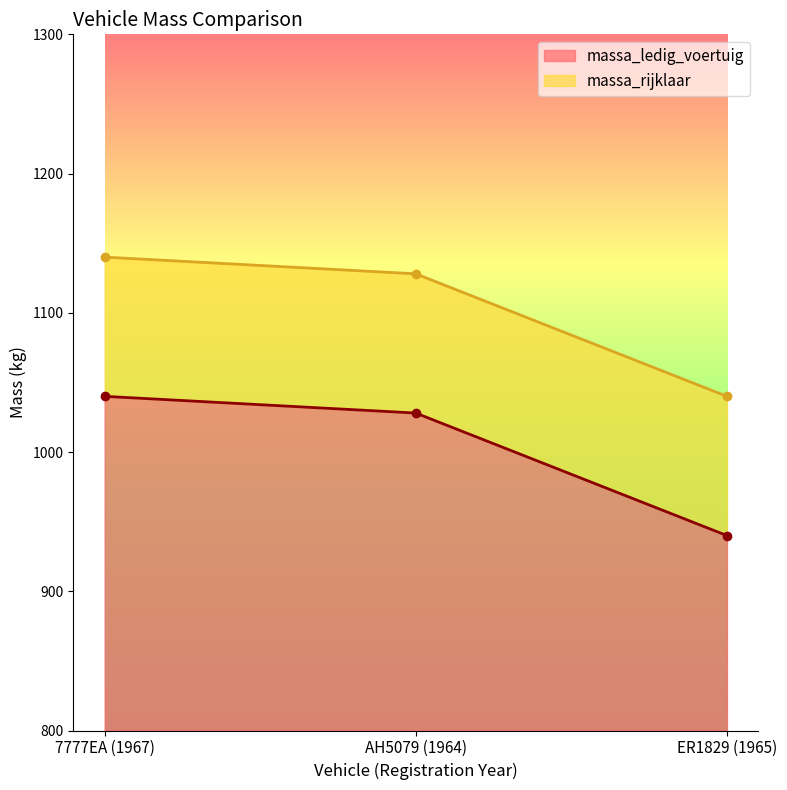

Which series has the widest spread of values?

massa_ledig_voertuig